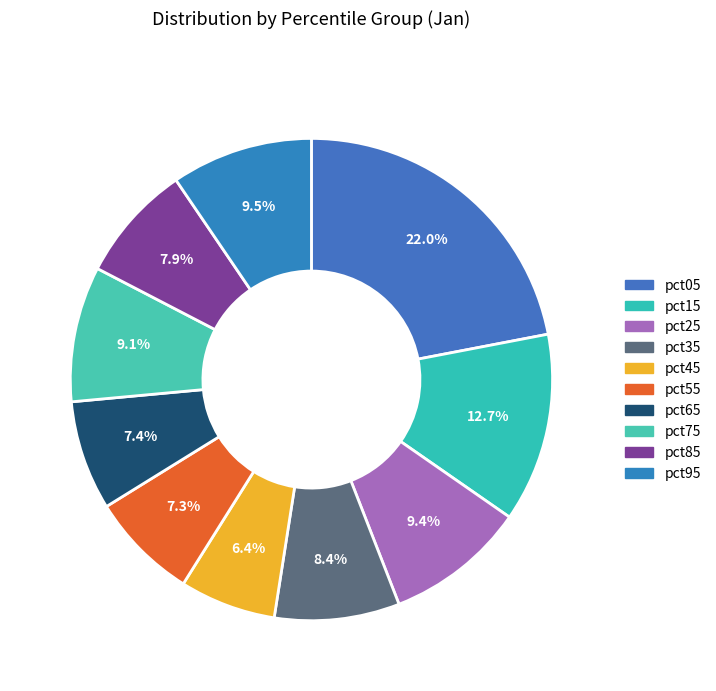

How many segments does this pie chart have?

10